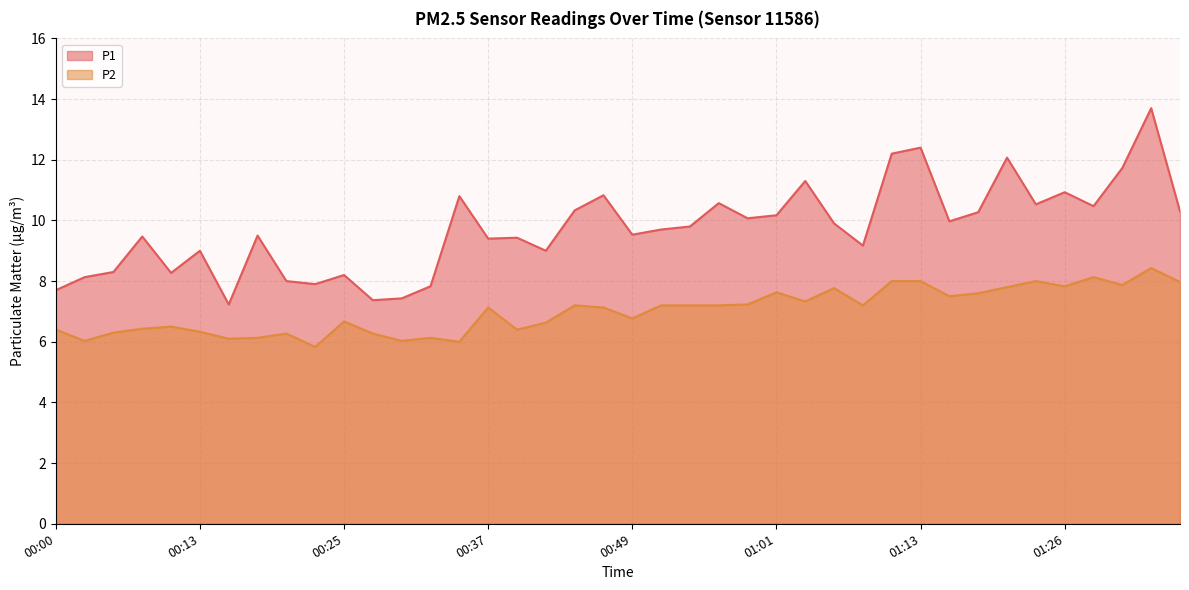

Between 01:35 and 00:13, which is larger?

01:35